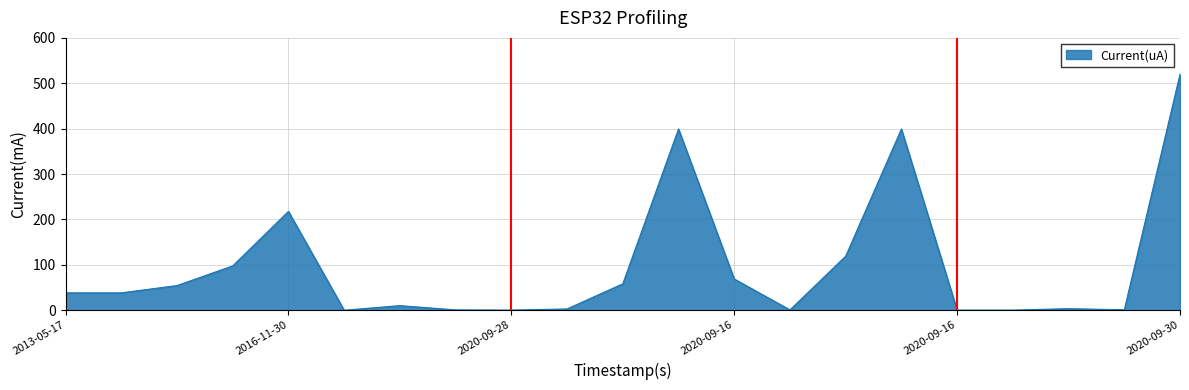

What is the average value?

96.7